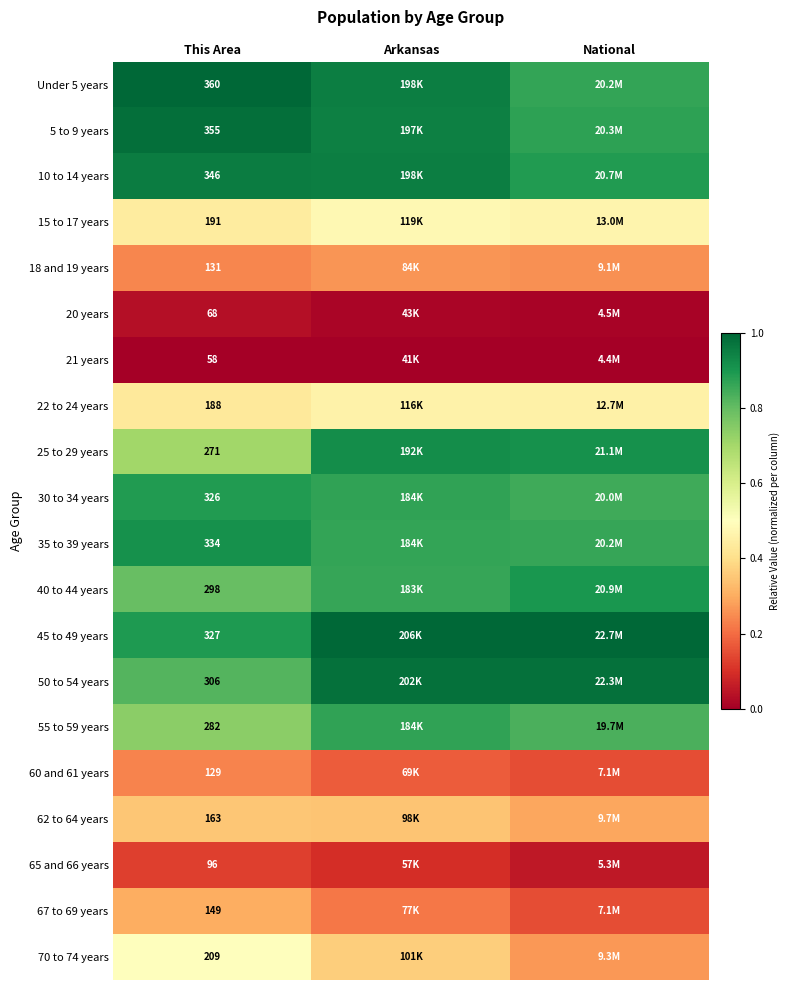

How many data points does each series have?

3